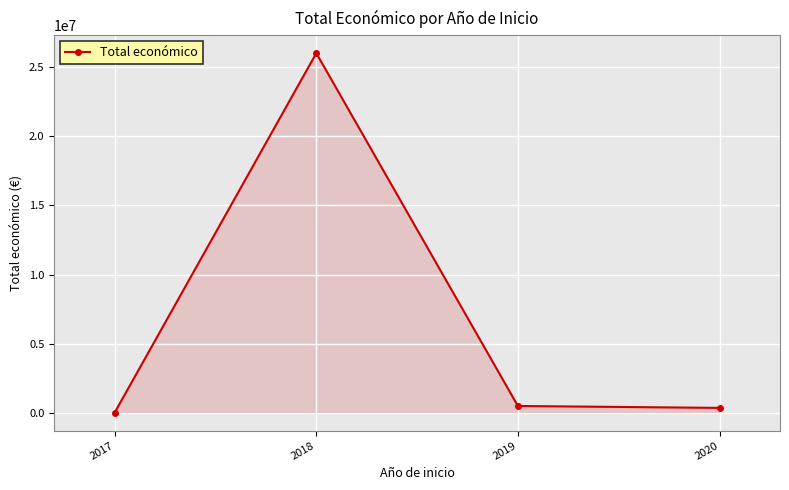

What is the difference between the values at 2017 and 2018?

26013422